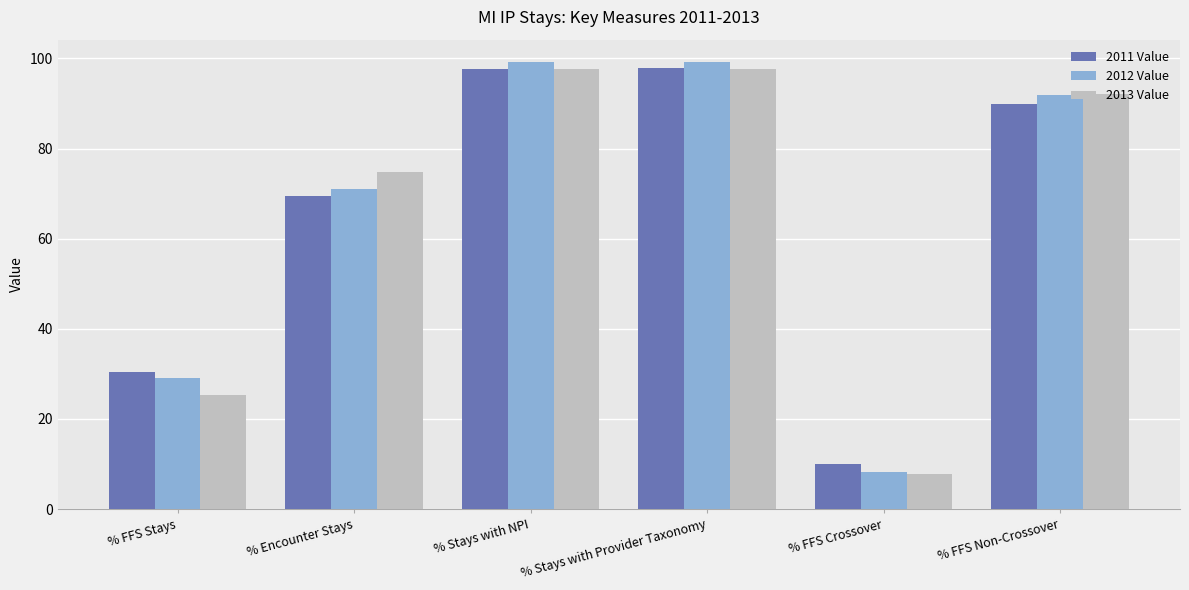

At how many categories does at least one series exceed 12?

5